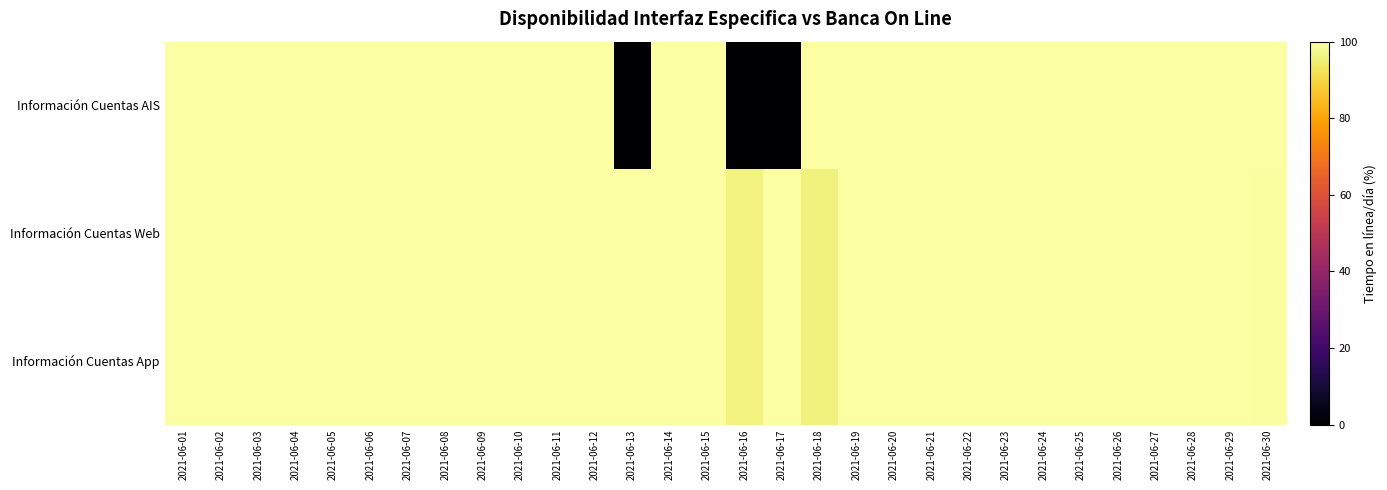

Between 2021-06-28 and 2021-06-04, which is larger?

2021-06-28